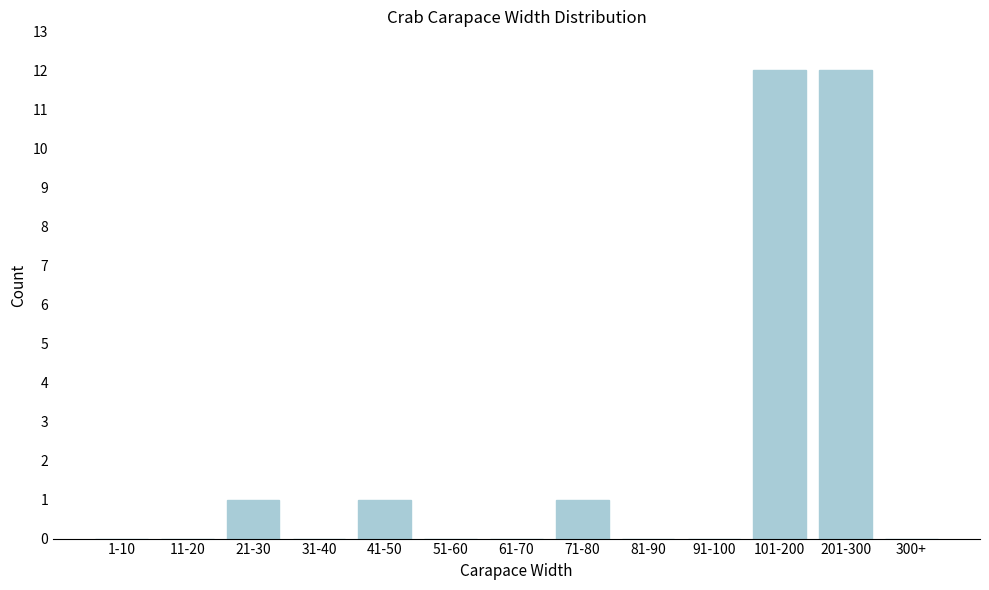

Reading left to right, list all the values displayed in this chart.

1-10=0	11-20=0	21-30=1	31-40=0	41-50=1	51-60=0	61-70=0	71-80=1	81-90=0	91-100=0	101-200=12	201-300=12	300+=0